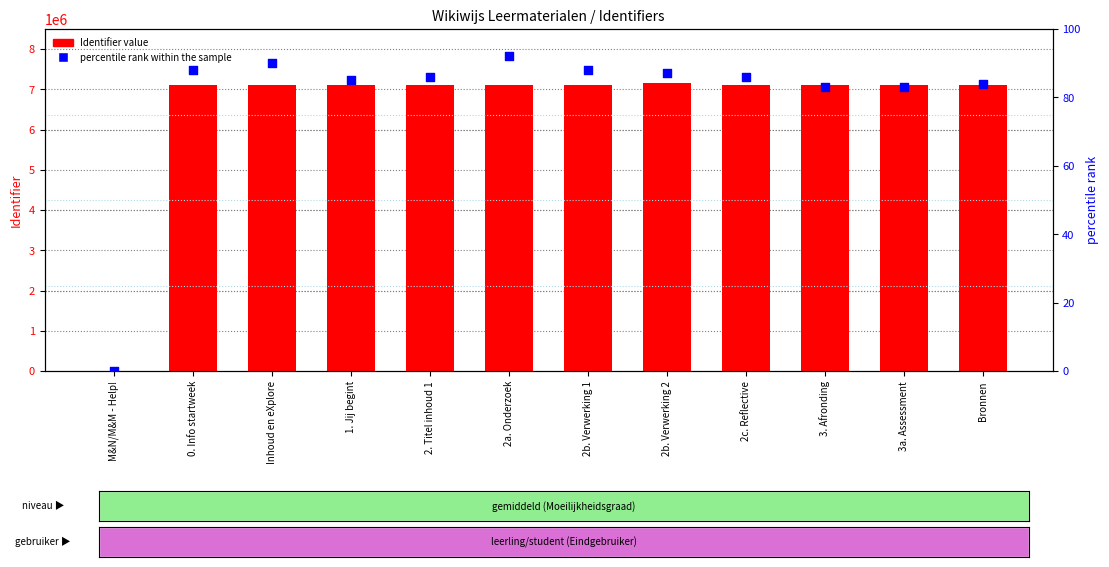

Which series has the largest total across all categories?

Identifier